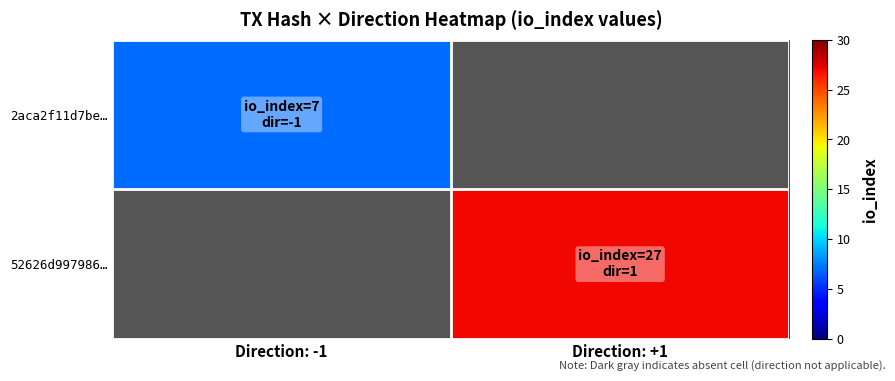

Count the number of categories in the chart.

2